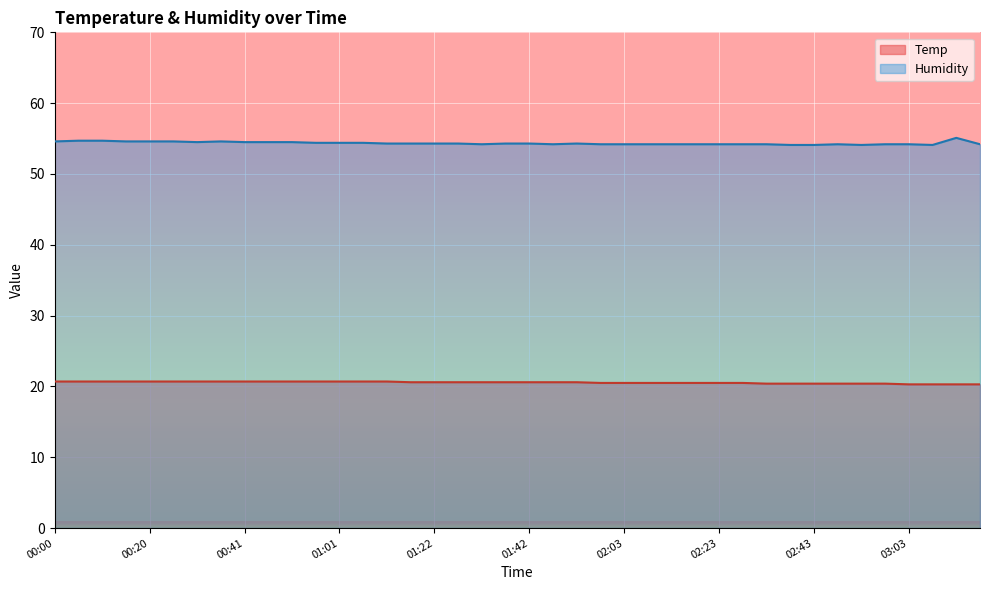

The Humidity series shows 30.0 at 02:03. True or false?

False